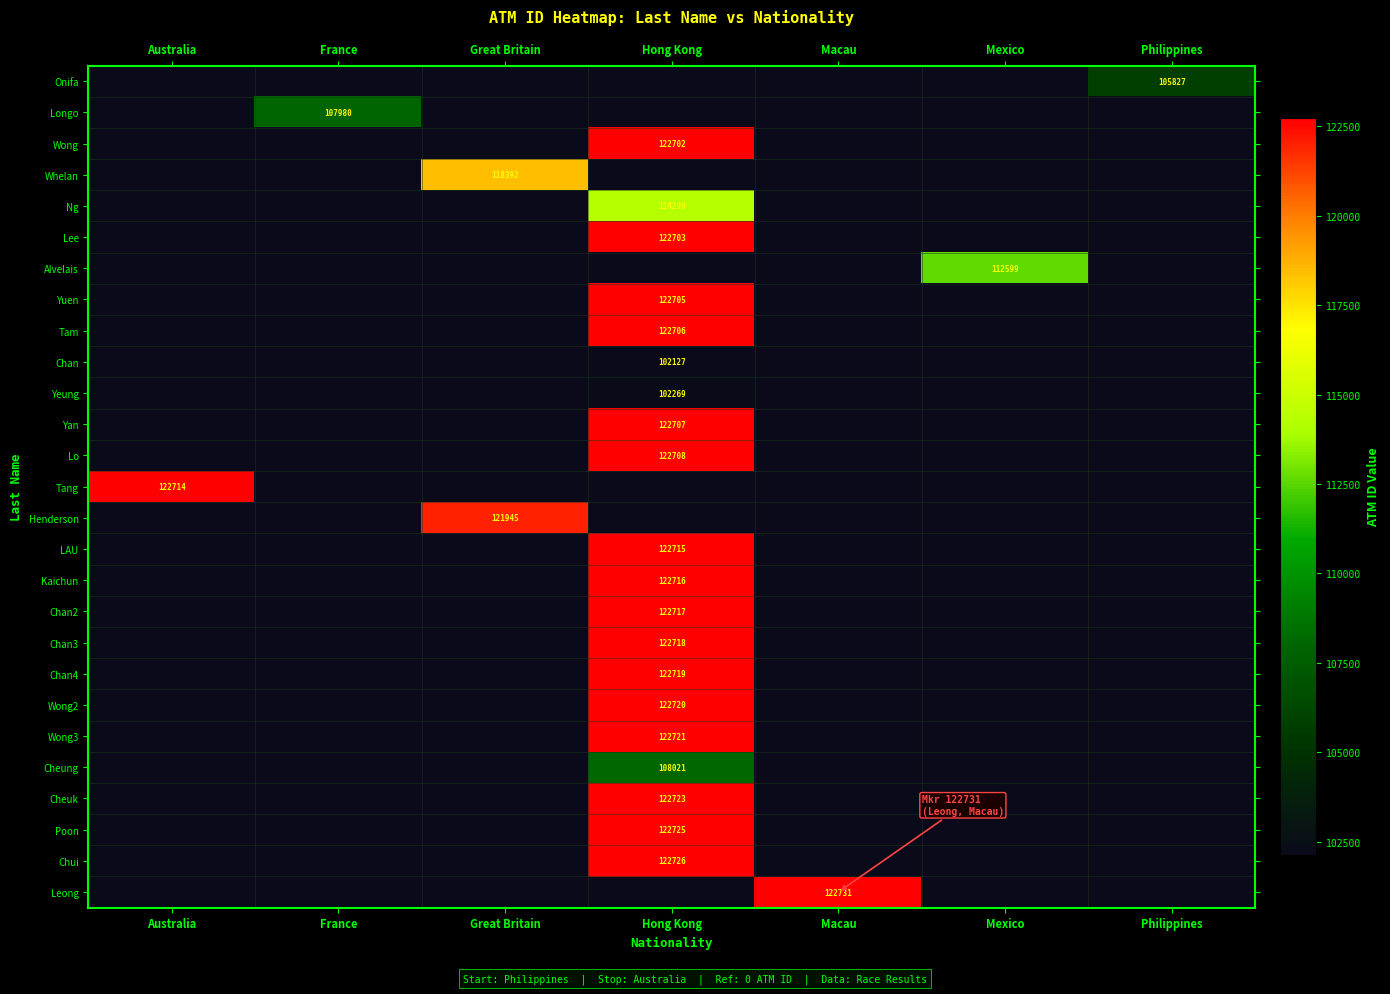

The Chan series shows 102127 at Hong Kong. True or false?

True